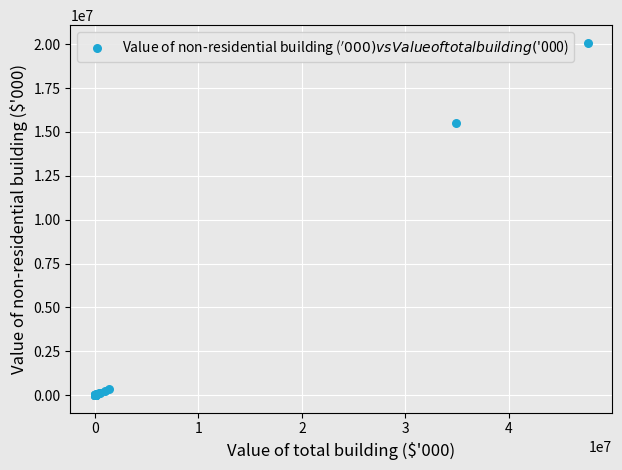

What Y value in the scatter plot is closest to 10040136?

15511399.2